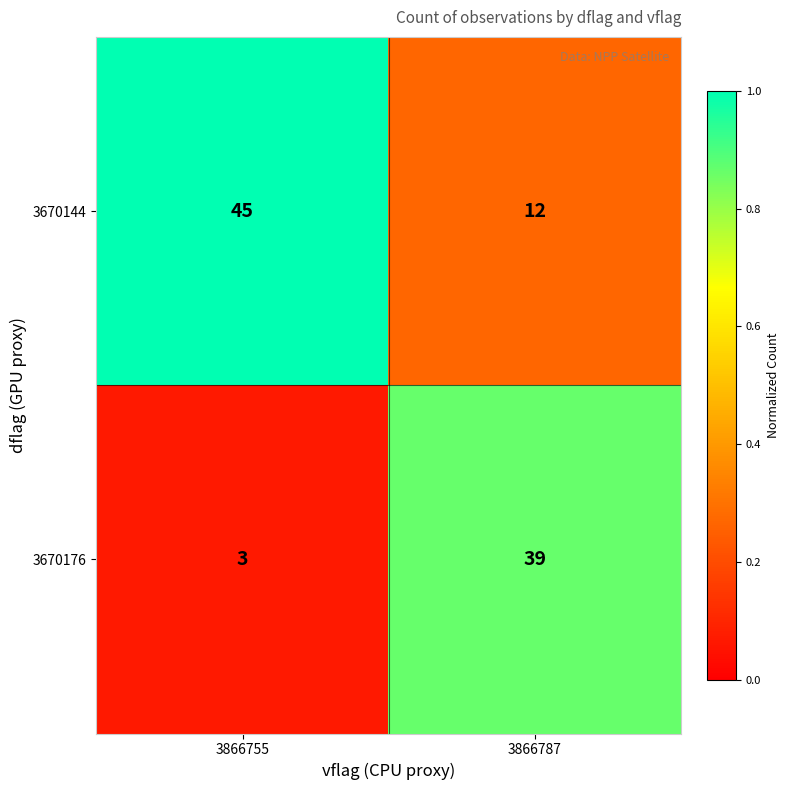

What is the difference between the maximum and minimum values in the 3670144 series?

33